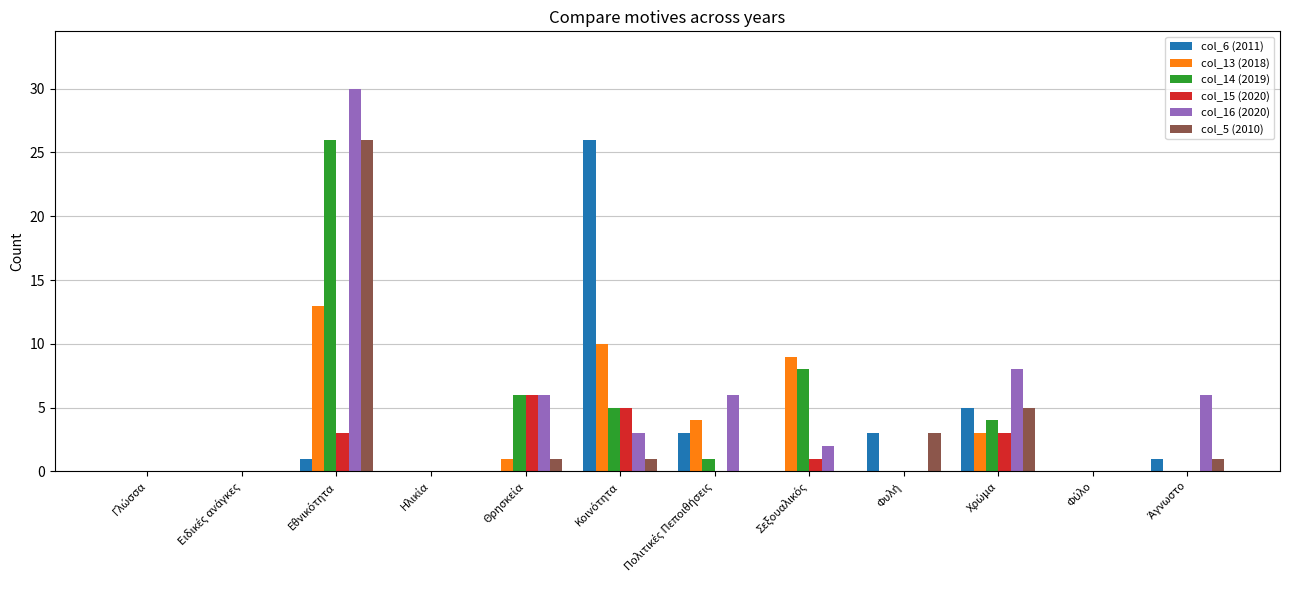

How many groups of bars are there?

12